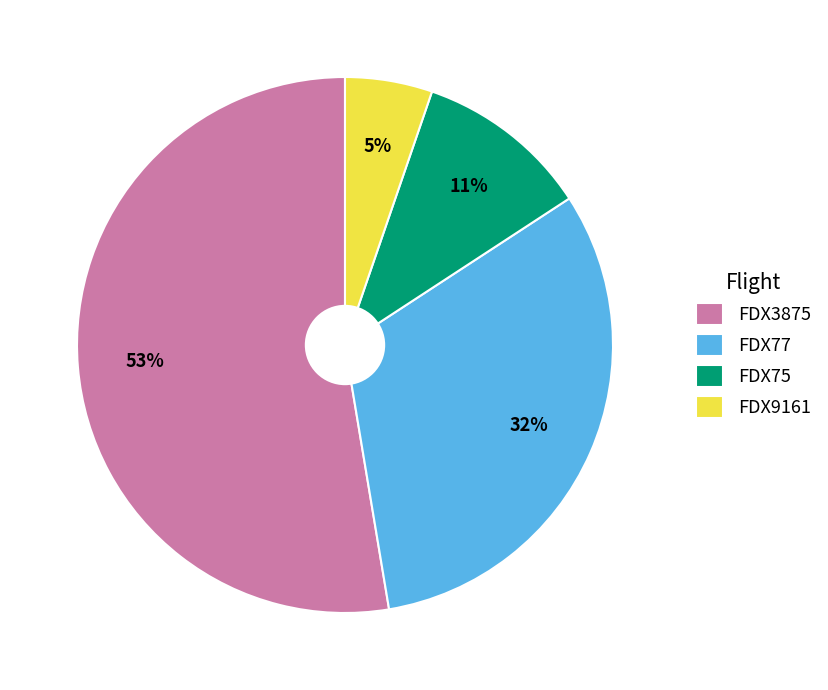

How many slices are in this pie chart?

4